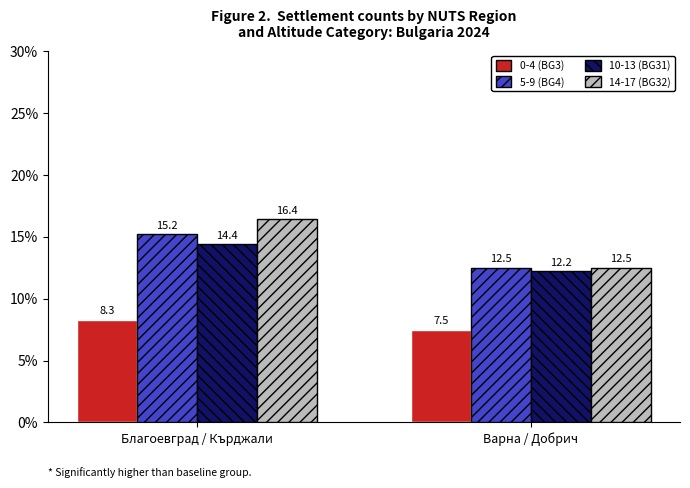

What is the label of the 2nd bar from the right?

Благоевград / Кърджали